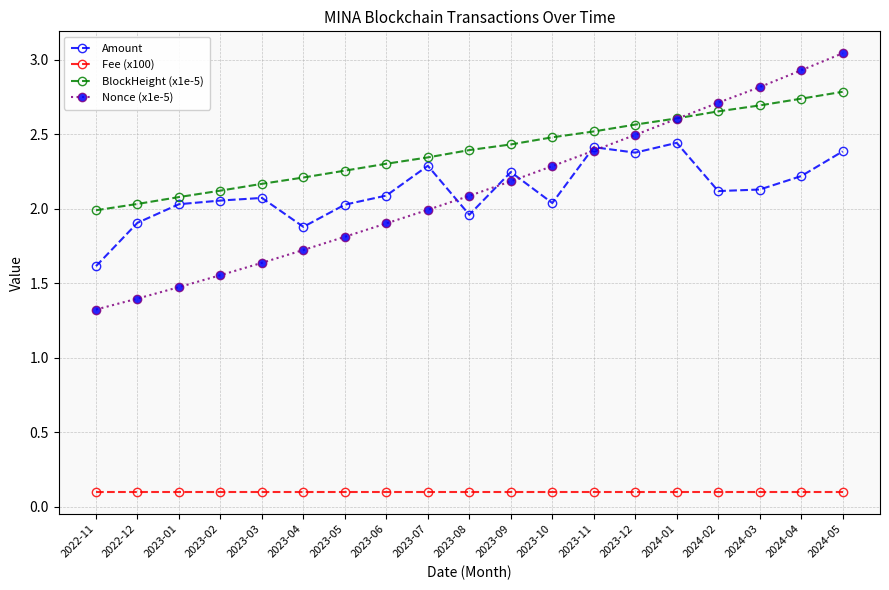

How many data points in BlockHeight (x1e-5) are above 2?

18